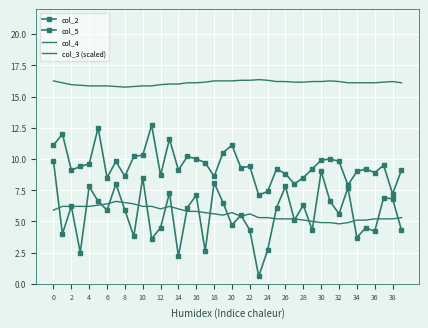

How many lines are shown in the chart?

4